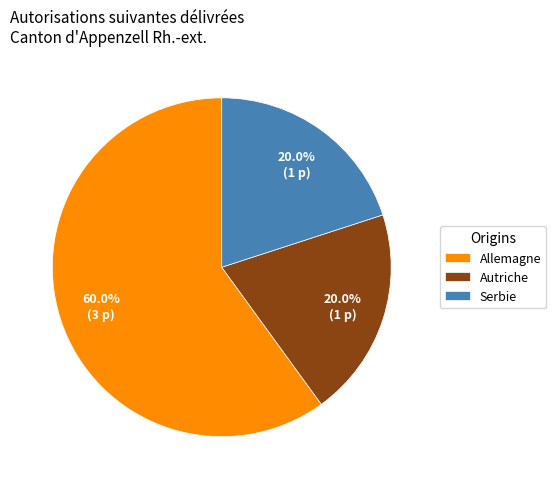

To the nearest percent, what portion does Allemagne represent?

60%